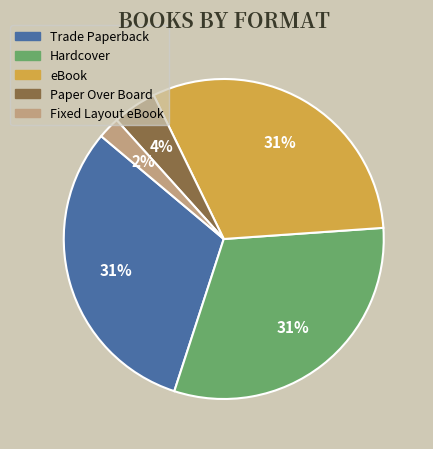

Do Paper Over Board and Trade Paperback together represent more than half of the pie?

No